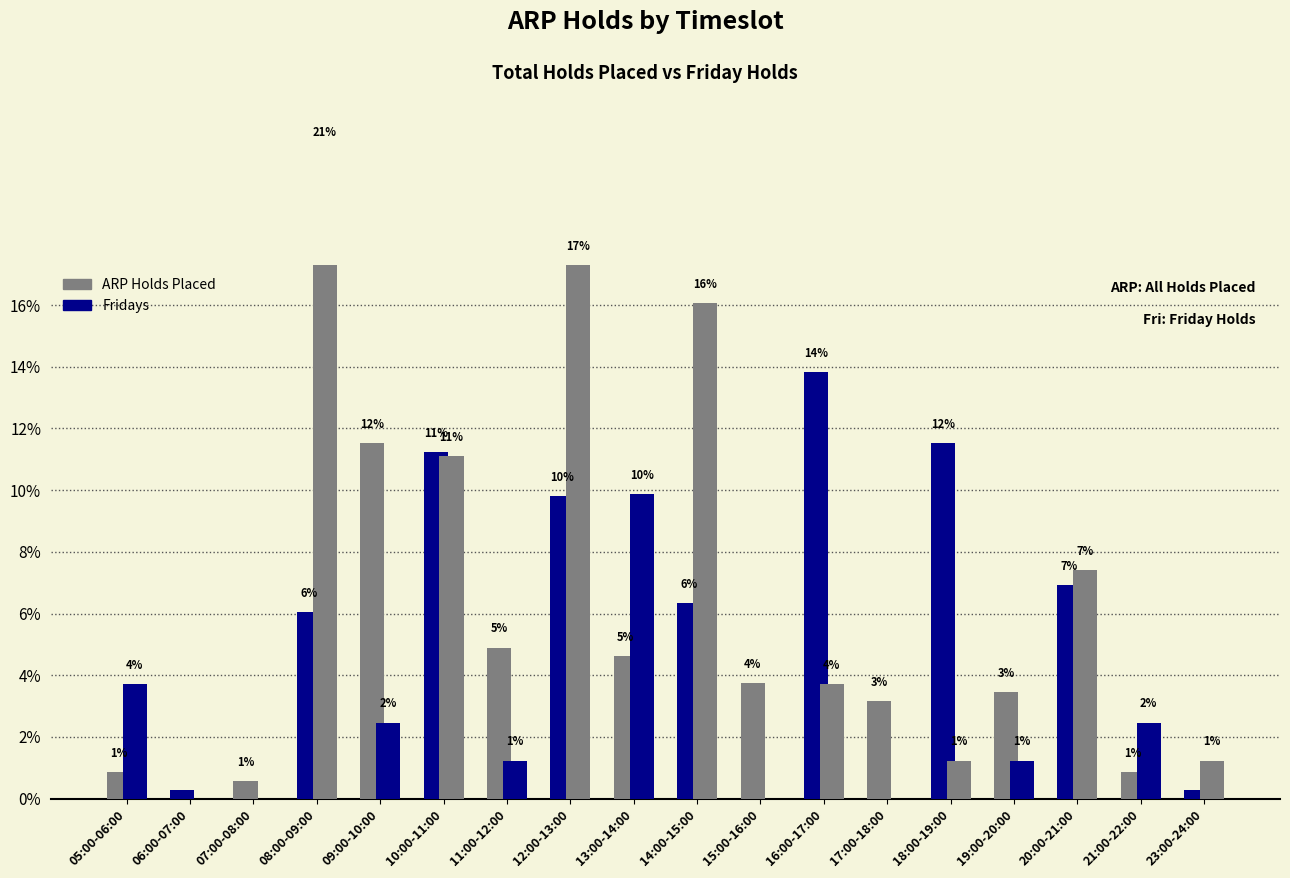

Between 07:00-08:00 and 17:00-18:00, which is larger?

17:00-18:00